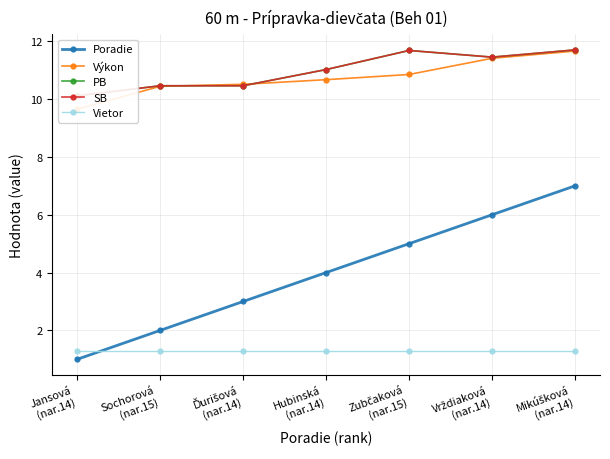

Rank the series by their maximum value, from highest to lowest.

PB, SB, Výkon, Poradie, Vietor